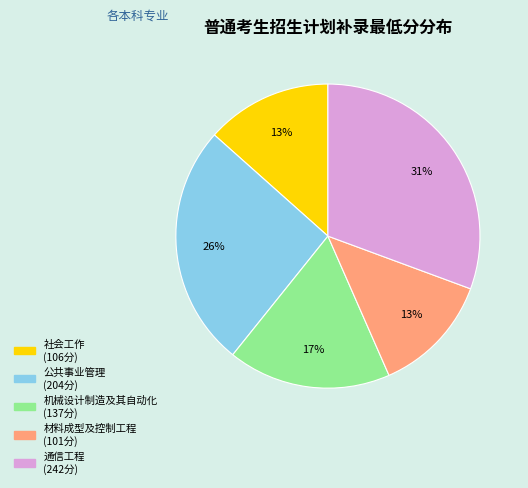

To the nearest percent, what is the difference between the largest and smallest slice percentages?

18%